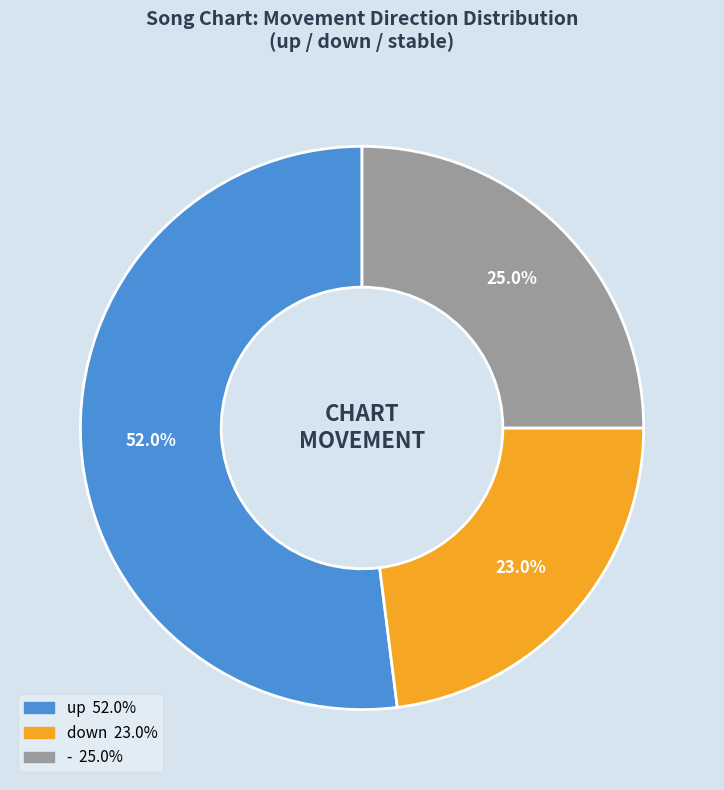

To the nearest percent, what percentage of the pie is down?

23%